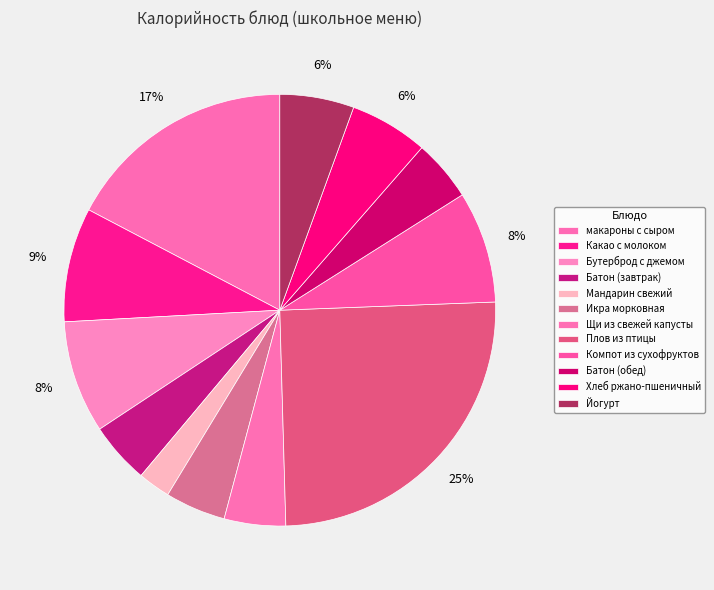

To the nearest percent, what portion does Компот из сухофруктов represent?

8%